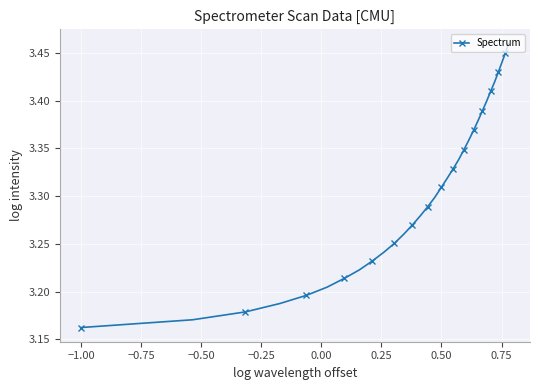

What is the sum of all values?

105.8